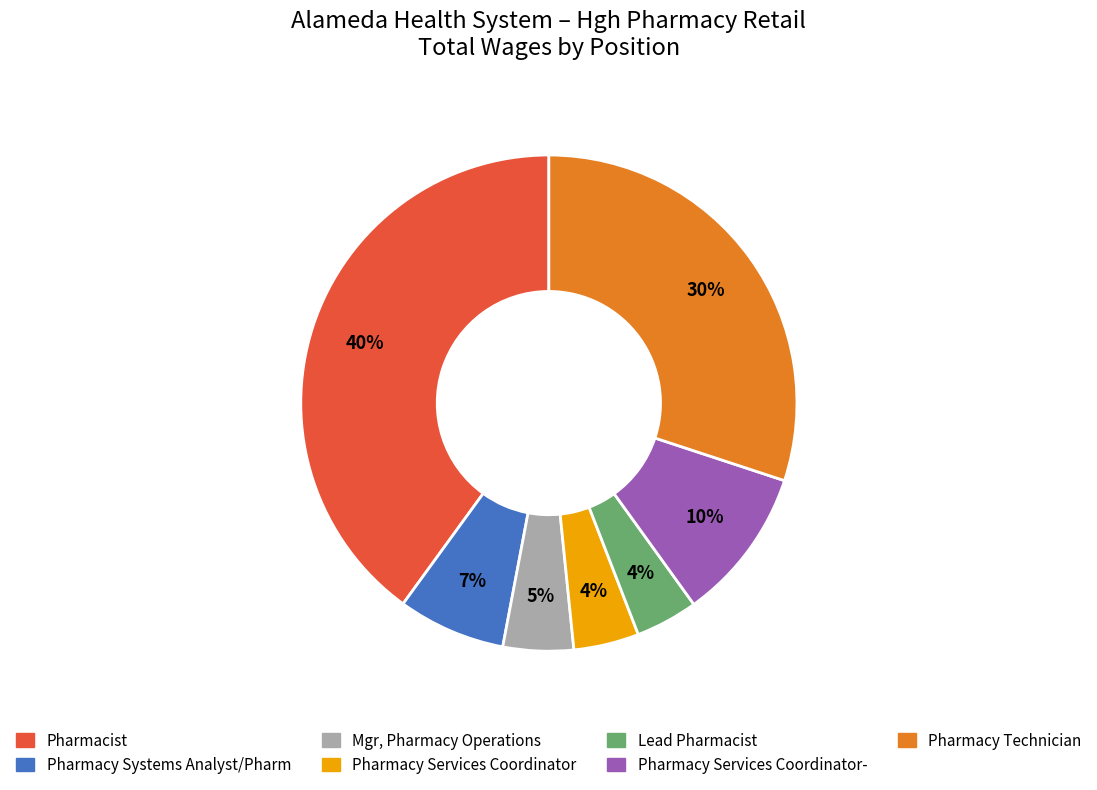

To the nearest percent, what is the difference between the largest and smallest slice percentages?

36%